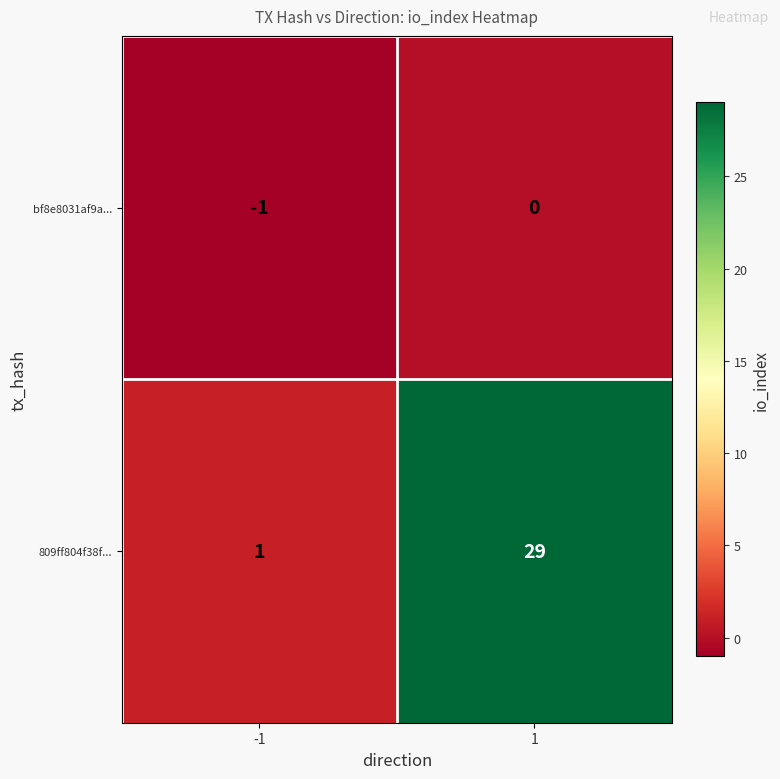

At how many categories does at least one series exceed 14?

1